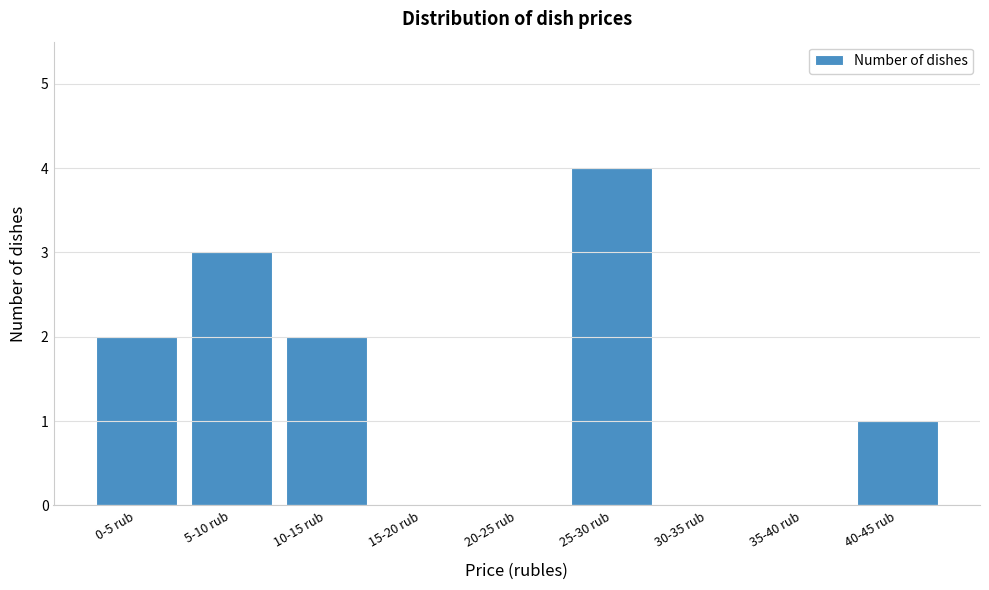

Reading right to left, transcribe all the data shown in this chart.

40-45 rub=1	35-40 rub=0	30-35 rub=0	25-30 rub=4	20-25 rub=0	15-20 rub=0	10-15 rub=2	5-10 rub=3	0-5 rub=2